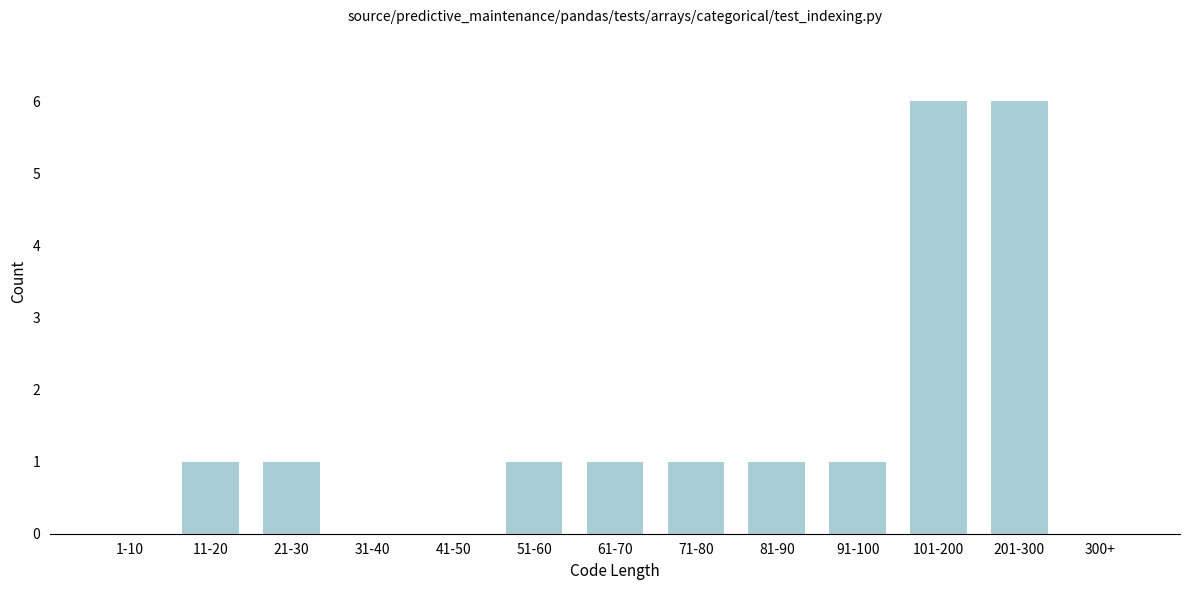

Reading left to right, extract all data points from this chart.

1-10=0	11-20=1	21-30=1	31-40=0	41-50=0	51-60=1	61-70=1	71-80=1	81-90=1	91-100=1	101-200=6	201-300=6	300+=0